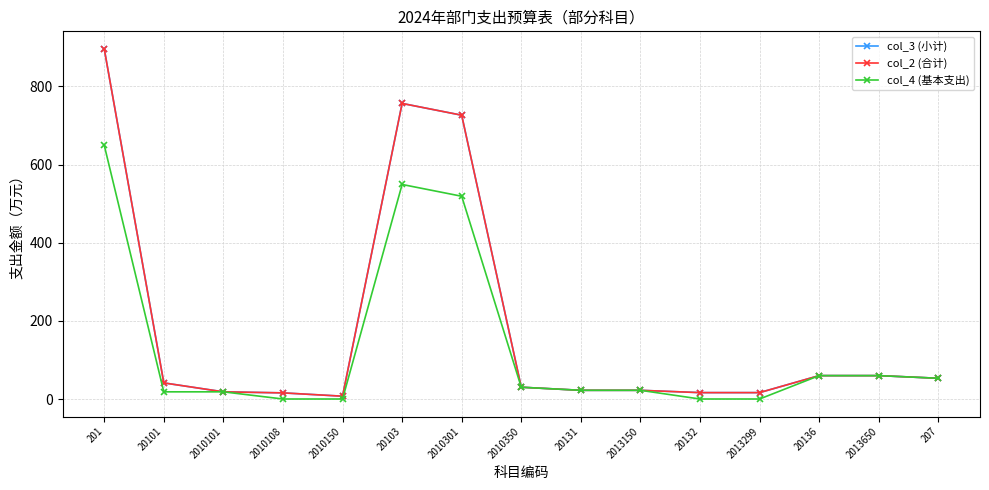

Which series changed the most between 20103 and 207?

col_3 (小计)